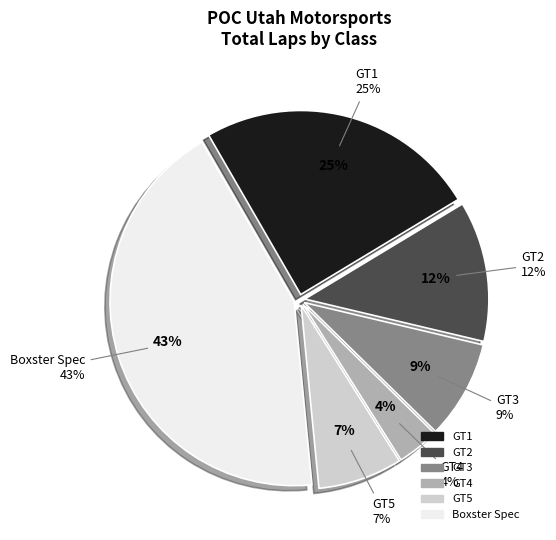

The Boxster Spec slice represents 45% of the pie. True or false?

False